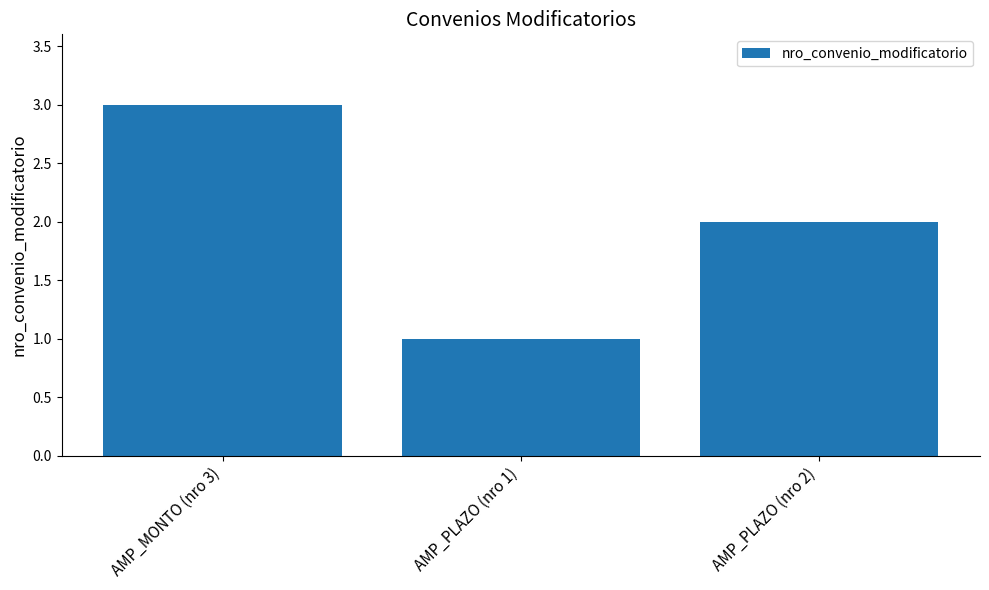

Which label corresponds to the smallest value in the chart?

AMP_PLAZO (nro 1)